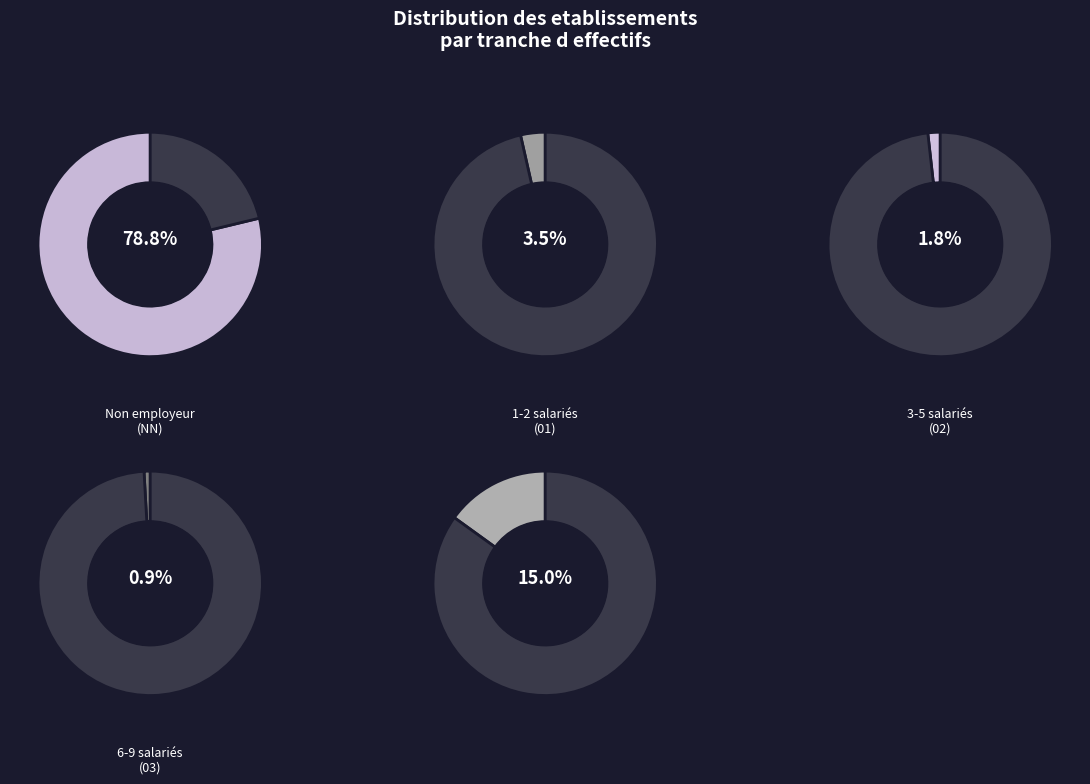

What is the smallest slice in the pie chart?

03